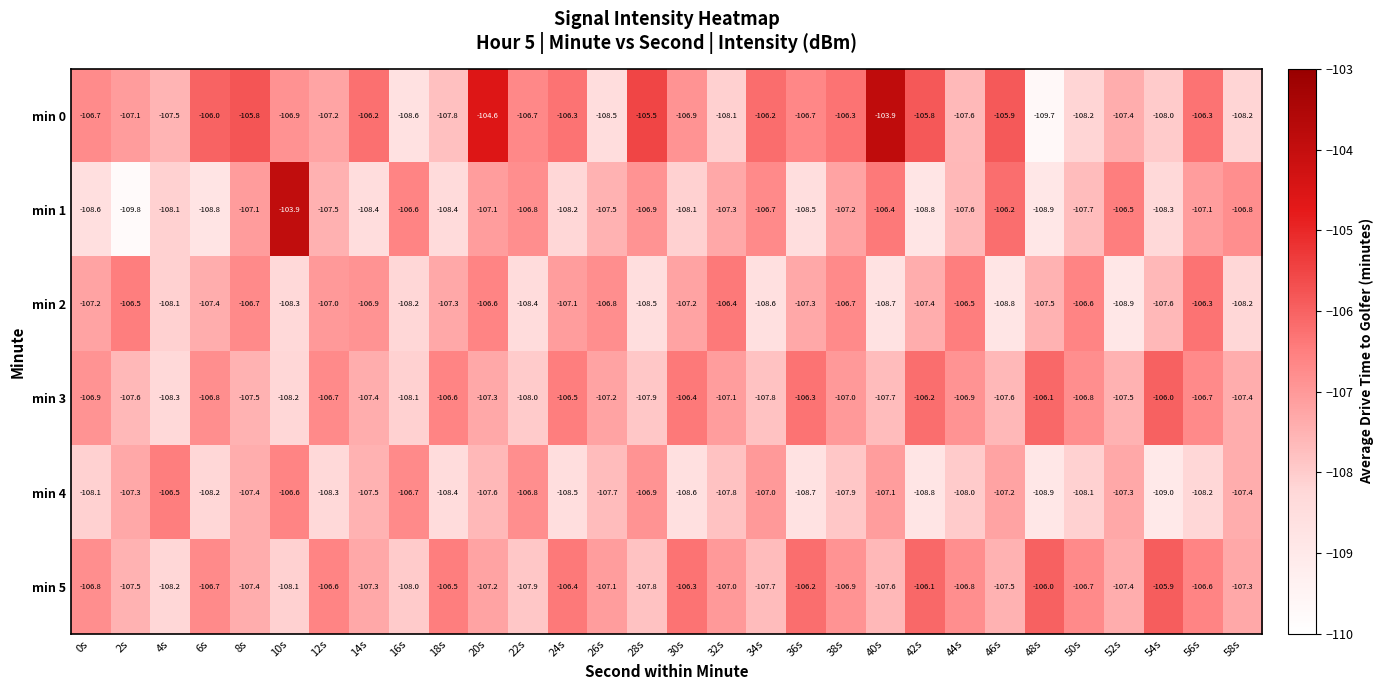

What is the approximate value of min 0 at 2s?

-107.1